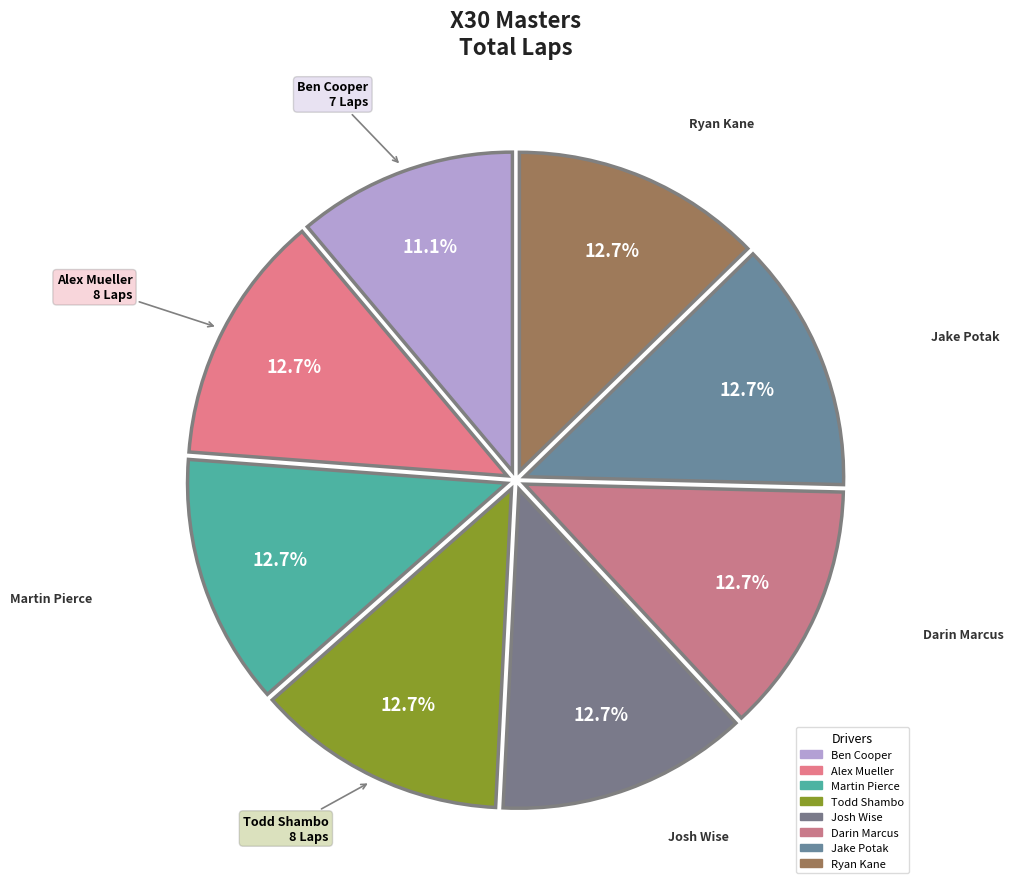

How many slices are in this pie chart?

8